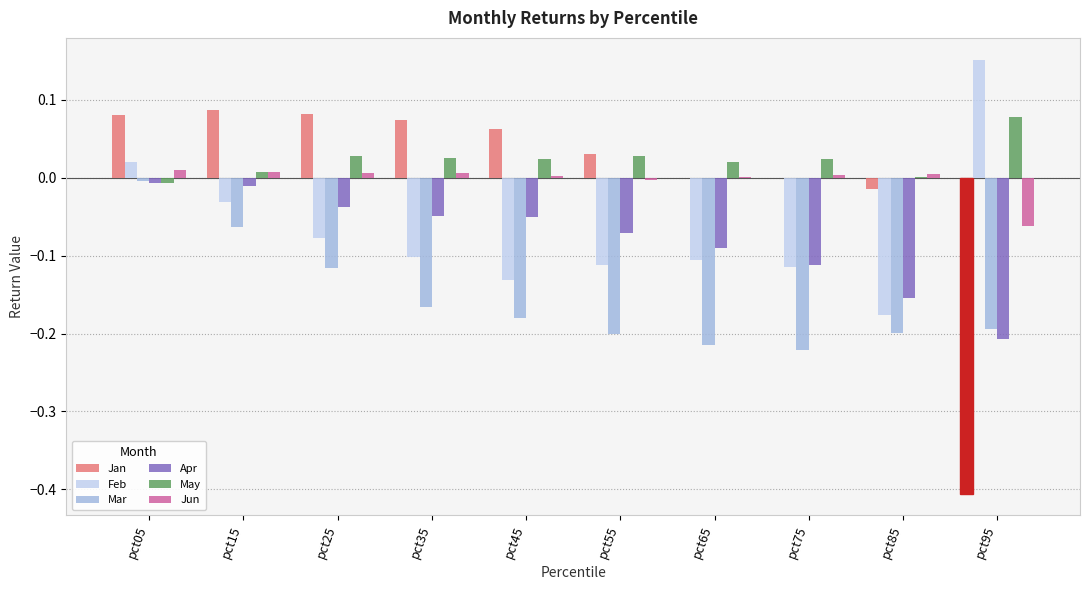

What is the total value across all series at pct95?

-0.6